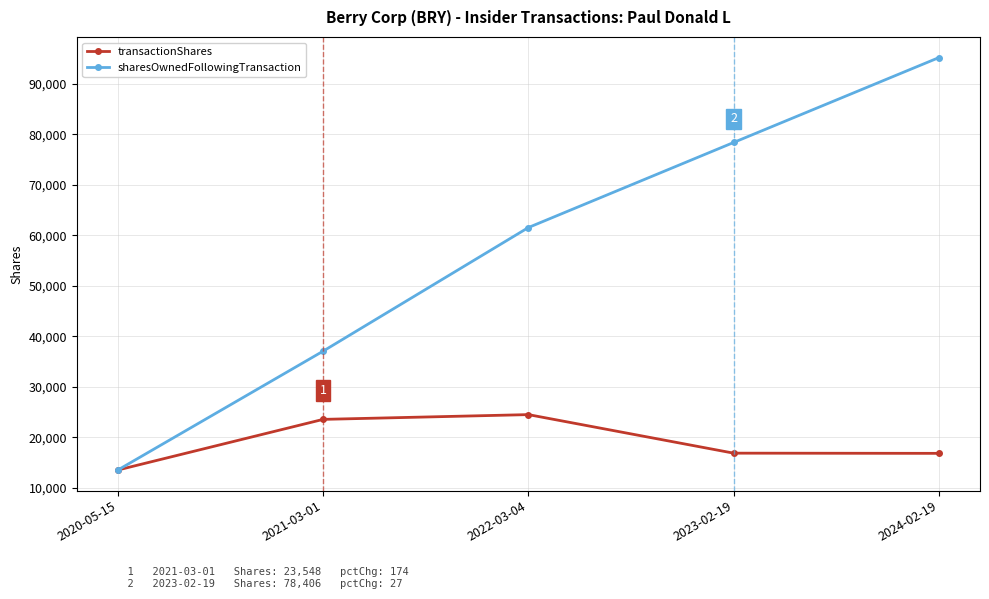

List the series in order of their overall mean, lowest first.

transactionShares, sharesOwnedFollowingTransaction